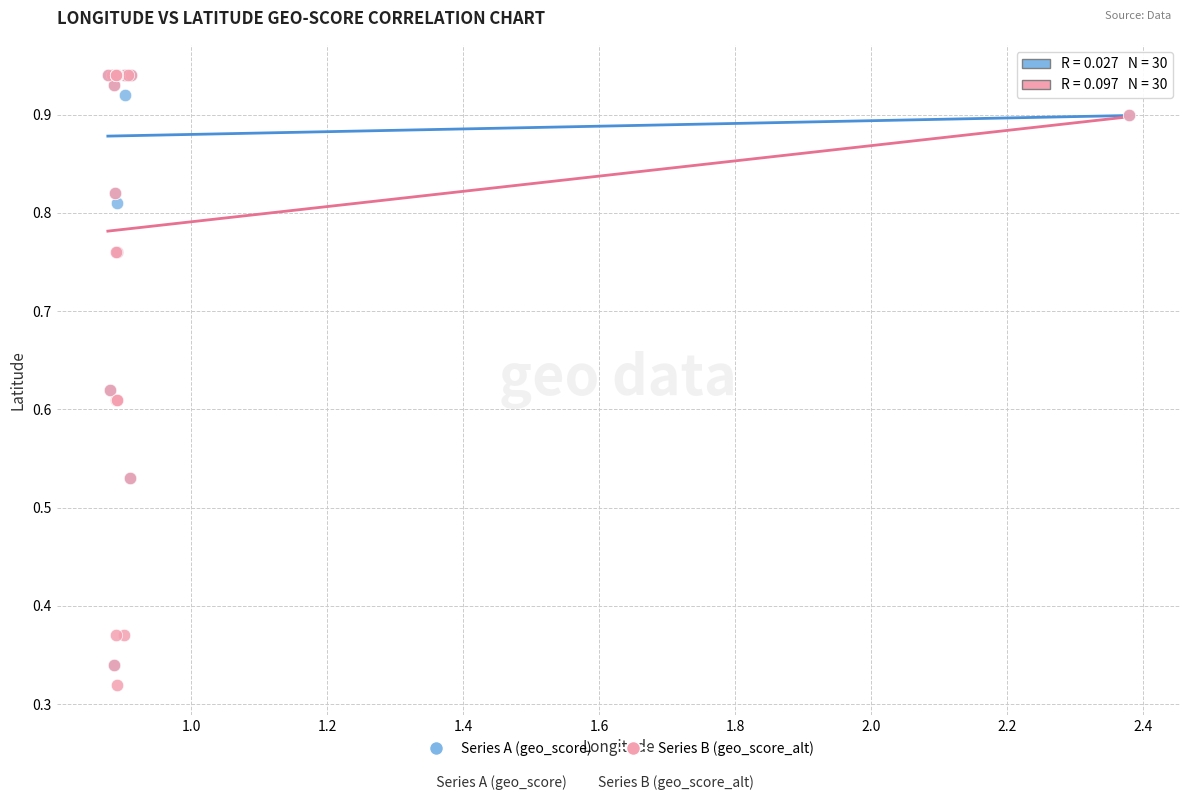

Which series contains the lowest Y value?

Series B (geo_score_alt)